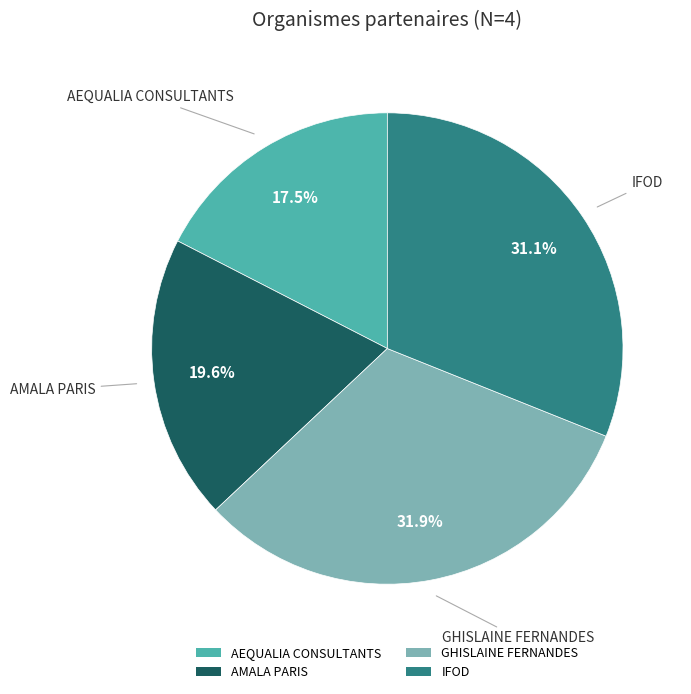

What is the largest slice in the pie chart?

GHISLAINE FERNANDES